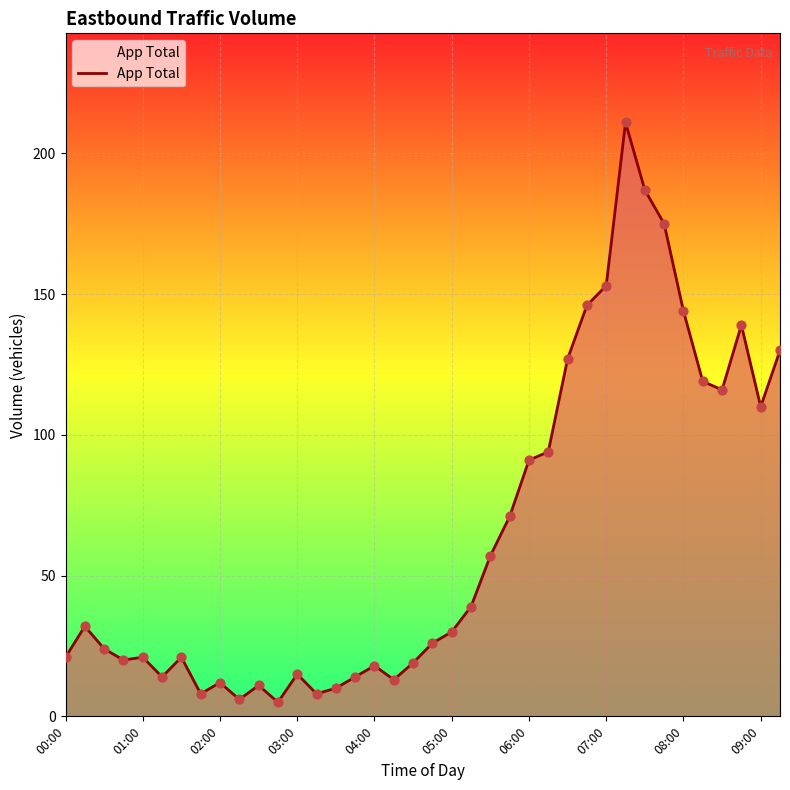

What is the difference between the maximum and minimum values?

206